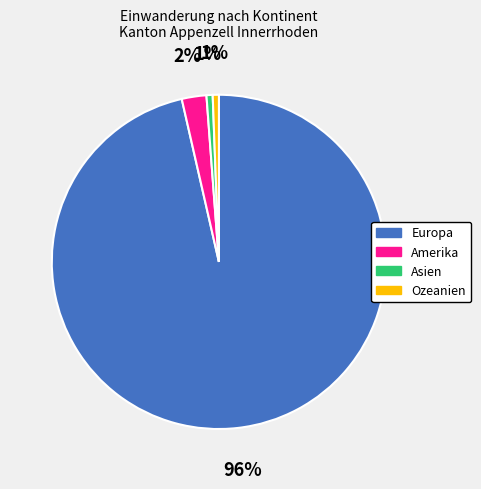

Is the sum of Asien and Ozeanien greater than half?

No